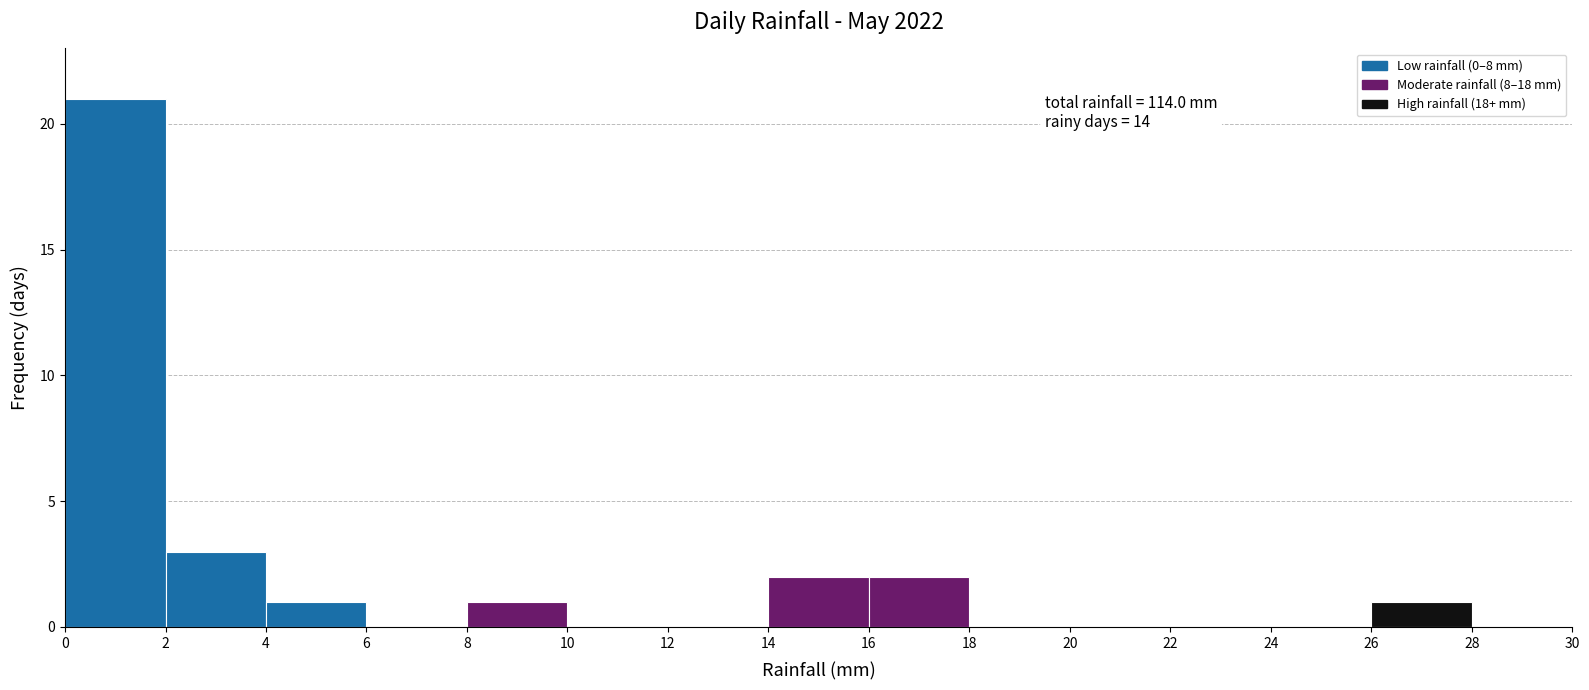

Which range on the x-axis has the tallest bar?

0 to 2